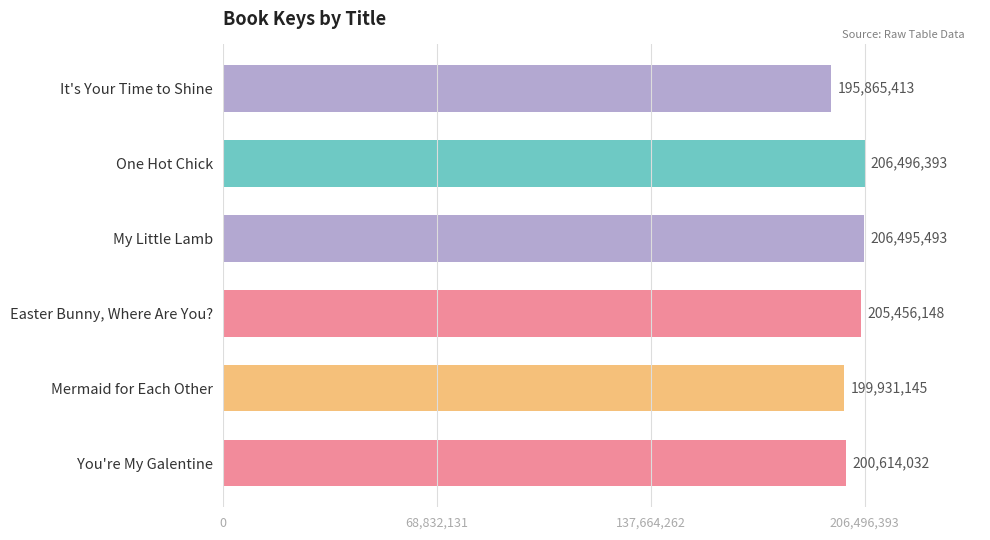

Are the bars horizontal?

Yes